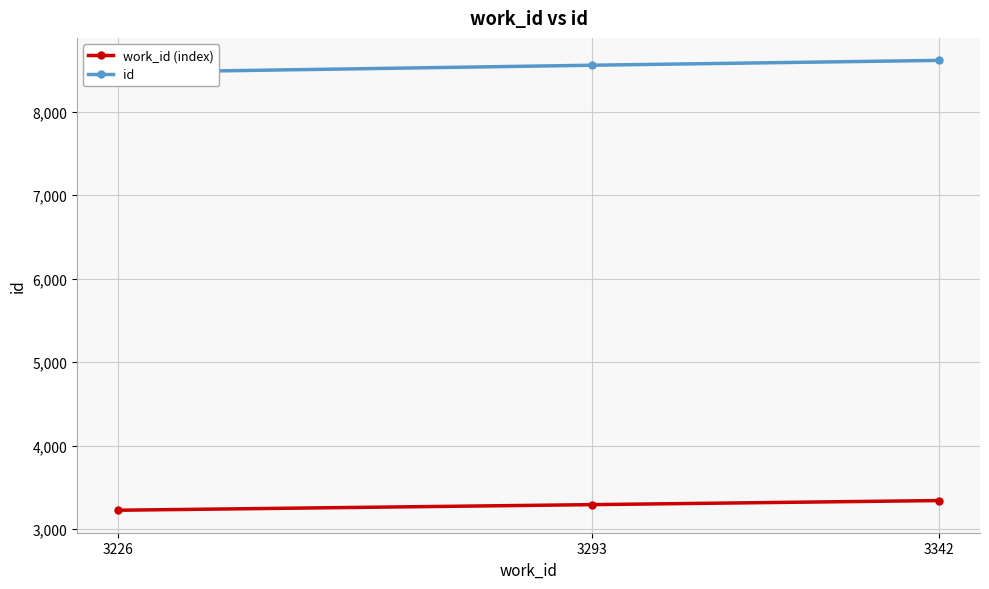

List the labels in order of id value, smallest first.

3226, 3293, 3342